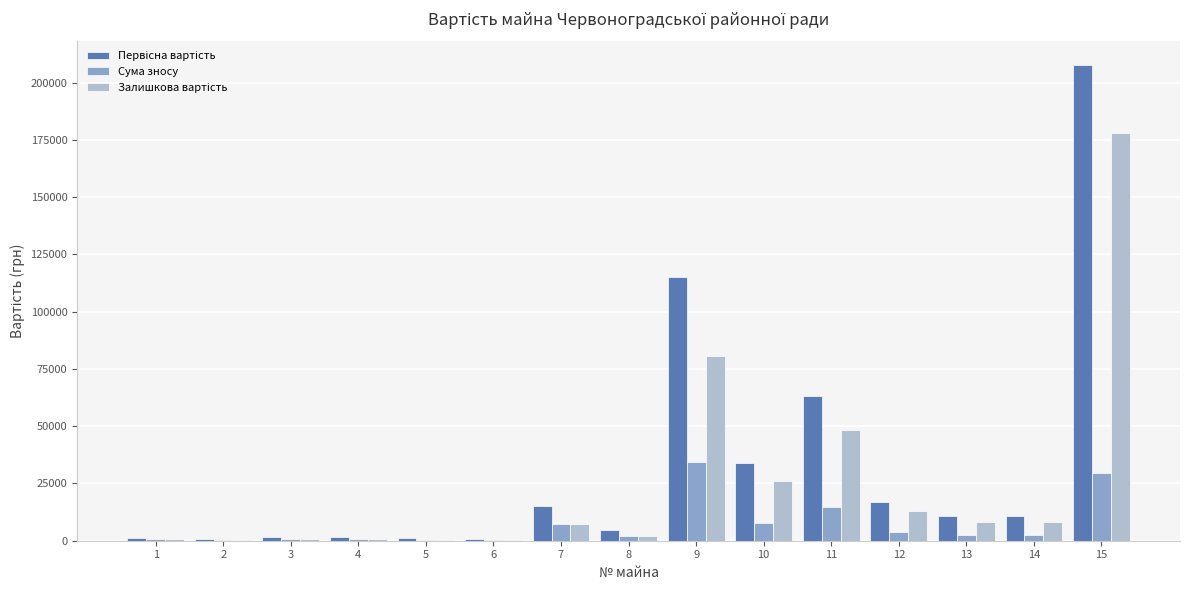

At which category is the sum across all series the highest?

15